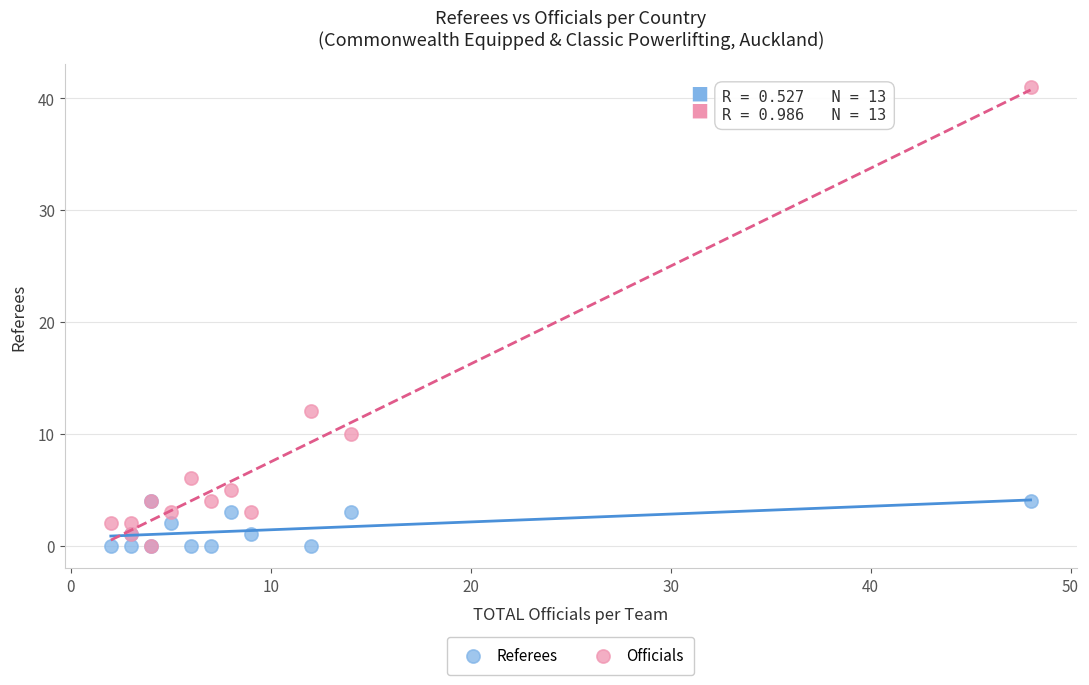

Across all series, what Y value is closest to 20?

12